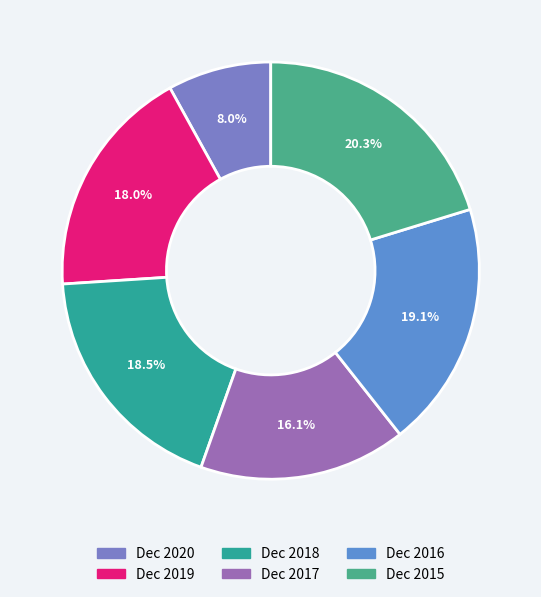

Is there any slice that represents more than half of the pie?

No